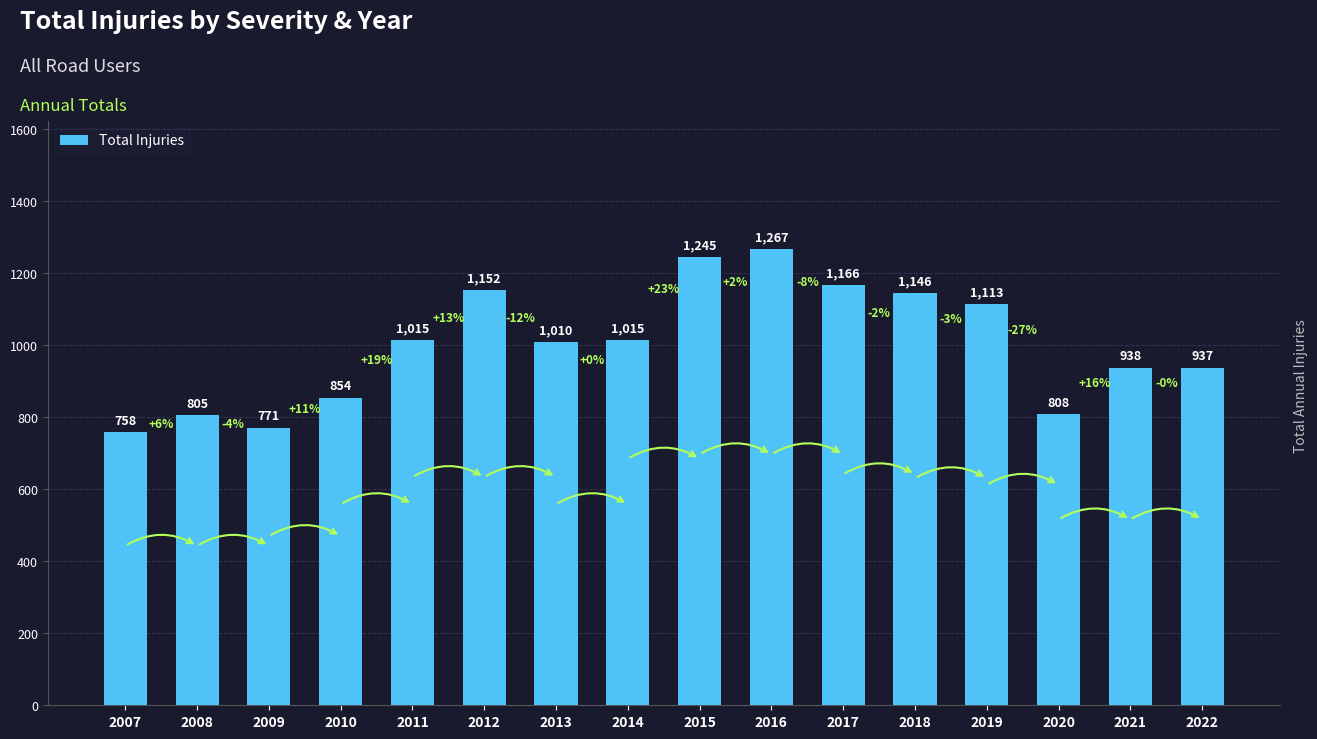

What is the change in value from 2008 to 2018?

+341